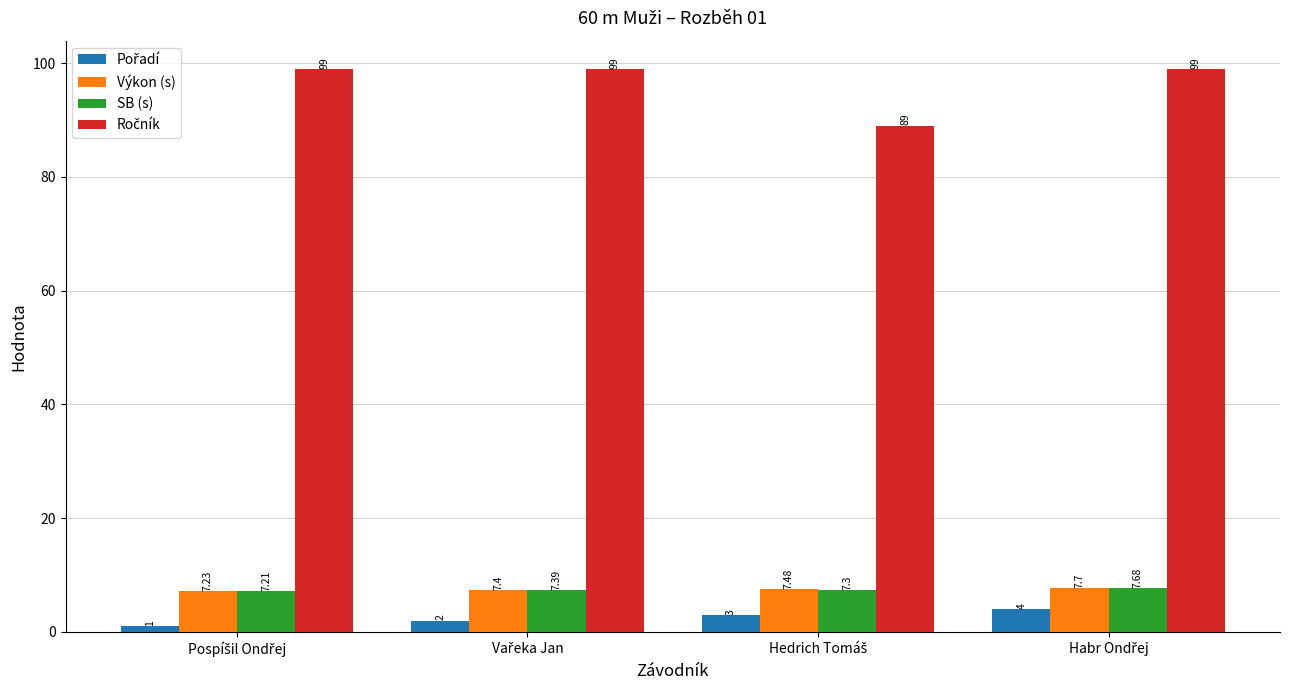

What is the highest value of the SB (s) series?

7.7